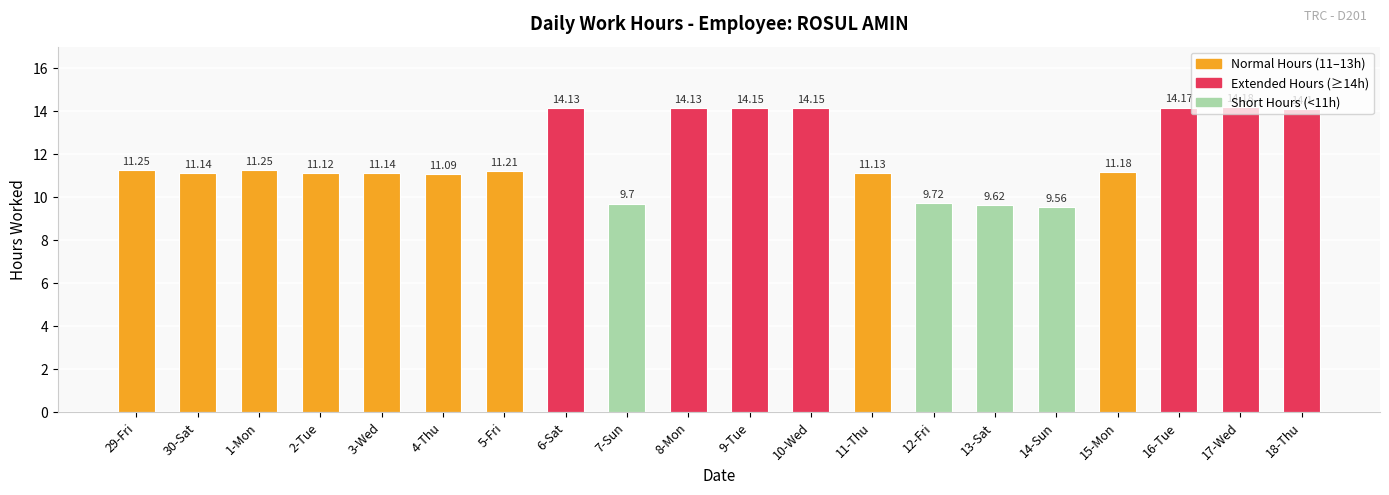

What is the maximum value shown in the chart?

14.2